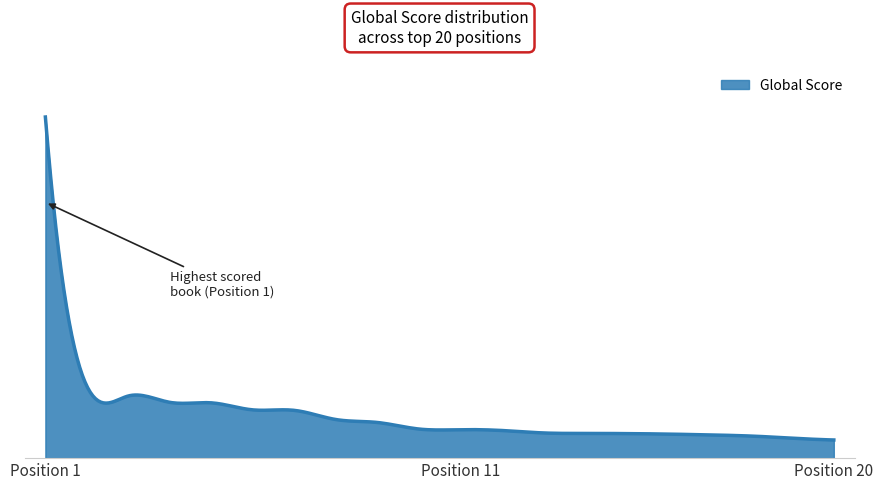

Where is the data nearest to the value 1098?

2